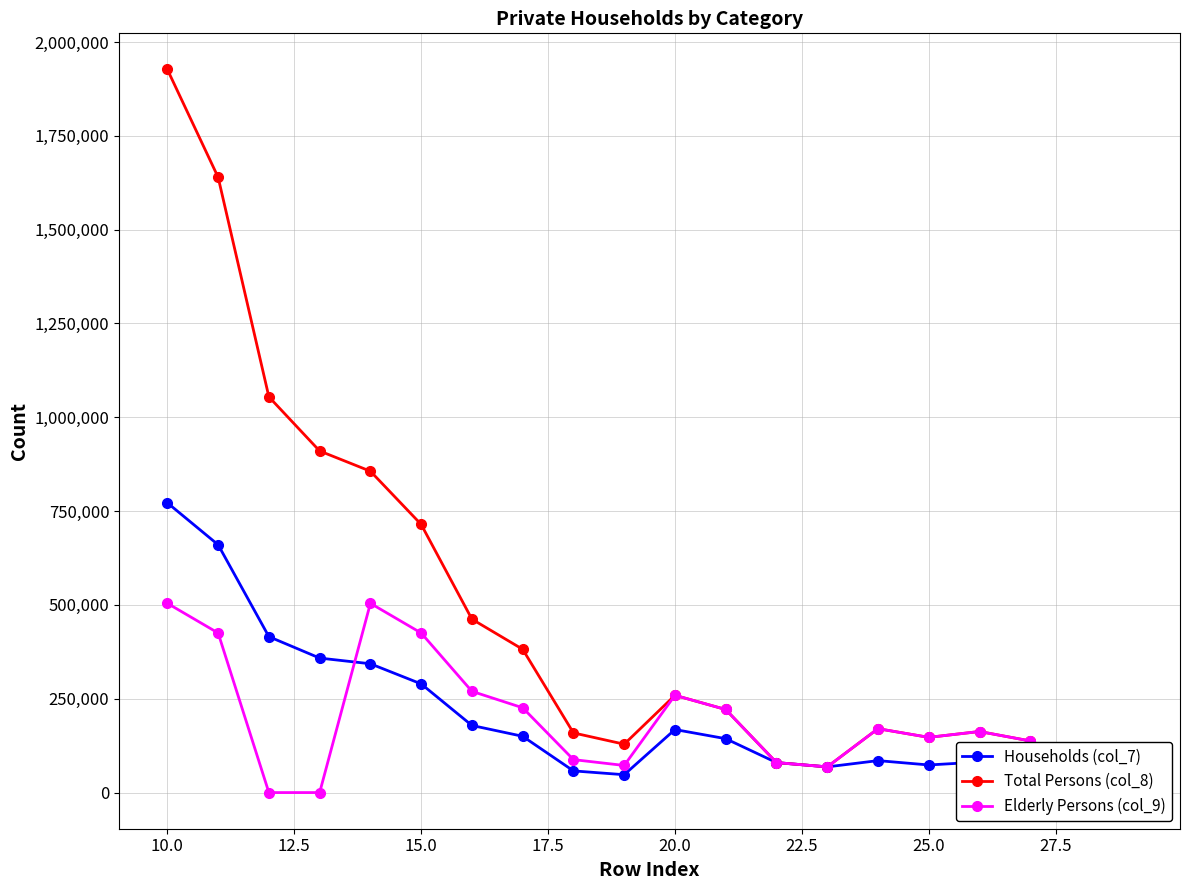

True or false: Elderly Persons (col_9) has a value of 147086 at 25.0.

True